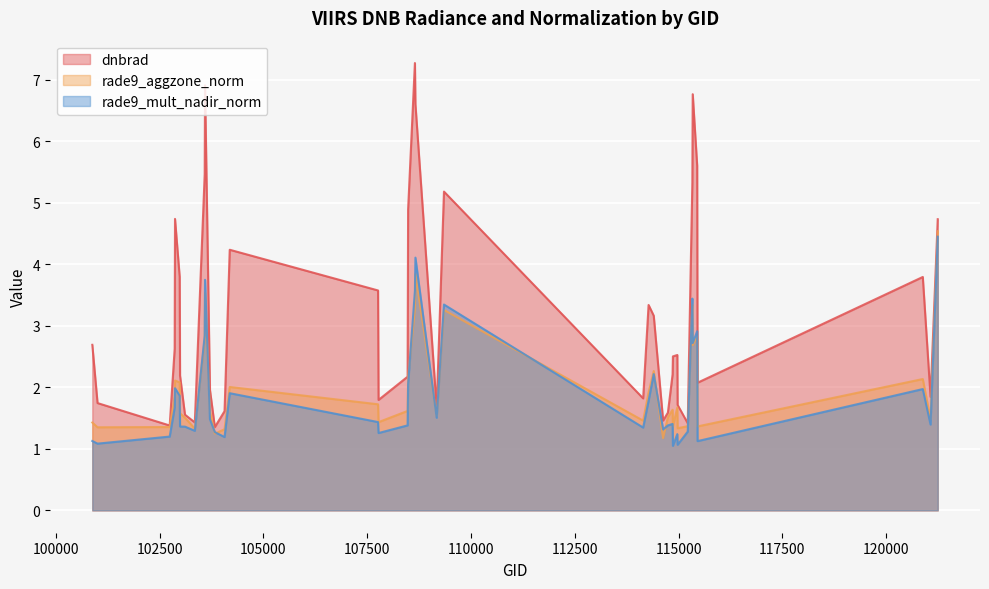

What is the lowest value of the rade9_mult_nadir_norm series?

1.0